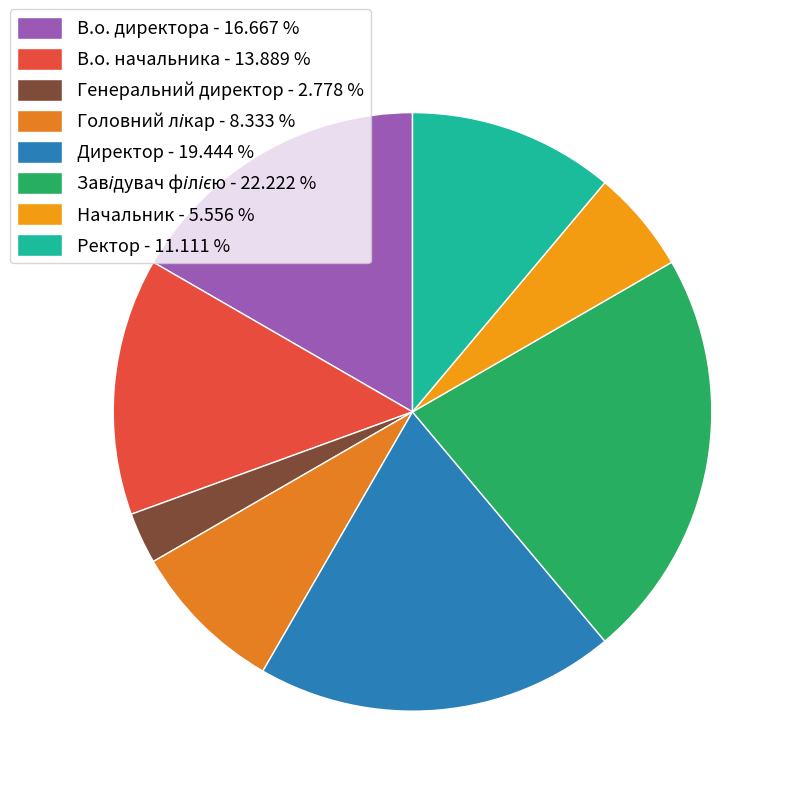

What percentage is the Генеральний директор slice, to the nearest percent?

3%